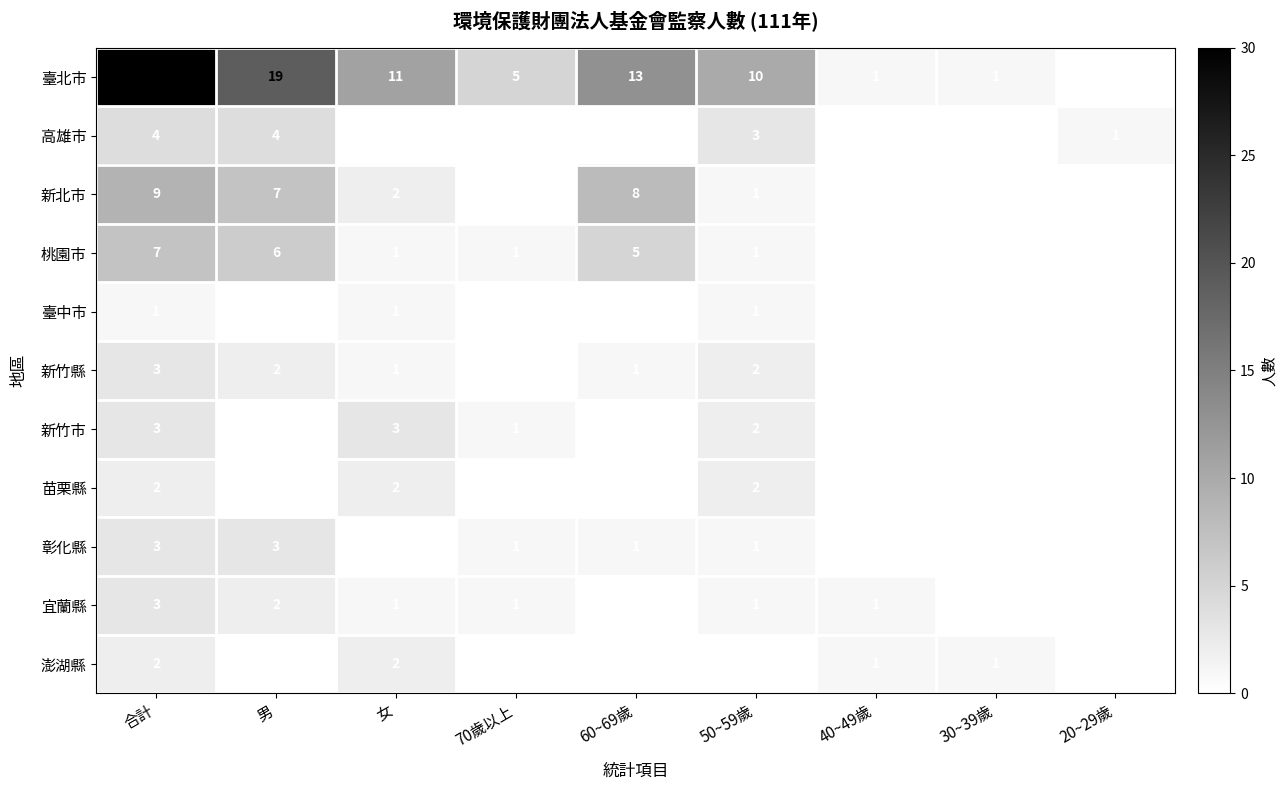

Is it true that 高雄市 equals 4 at 合計?

True